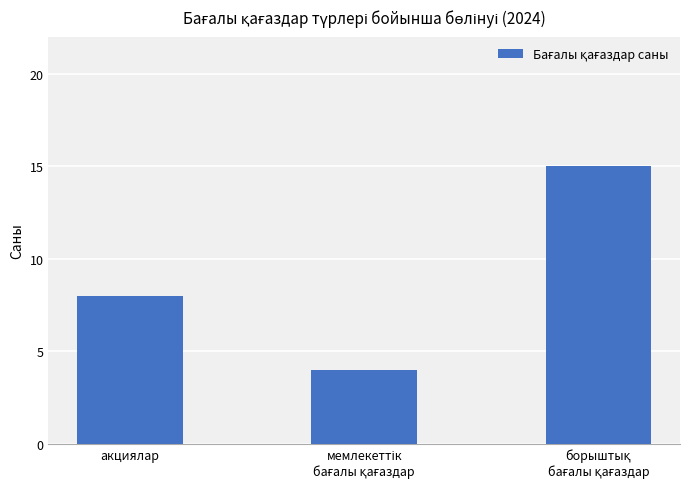

What is the difference between the maximum and minimum values?

11